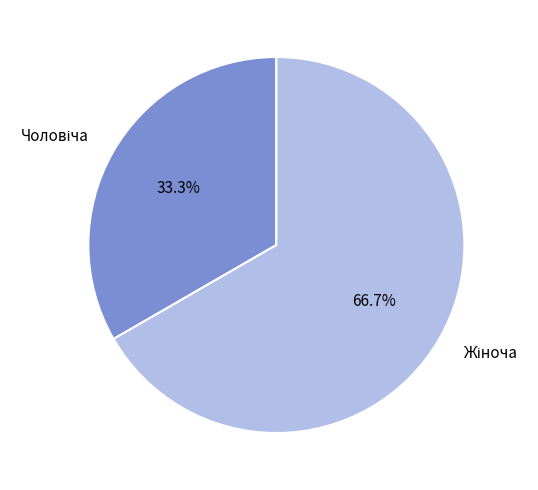

Is there a majority slice in this chart?

Yes